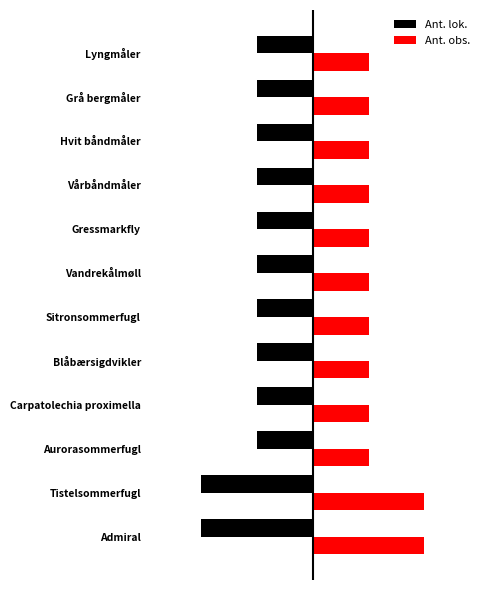

What are all the series names shown in the legend?

Ant. lok., Ant. obs.